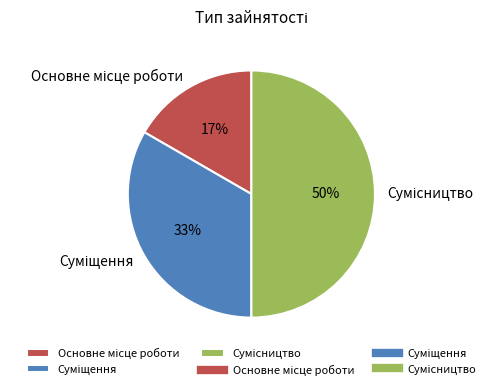

How many segments does this pie chart have?

3